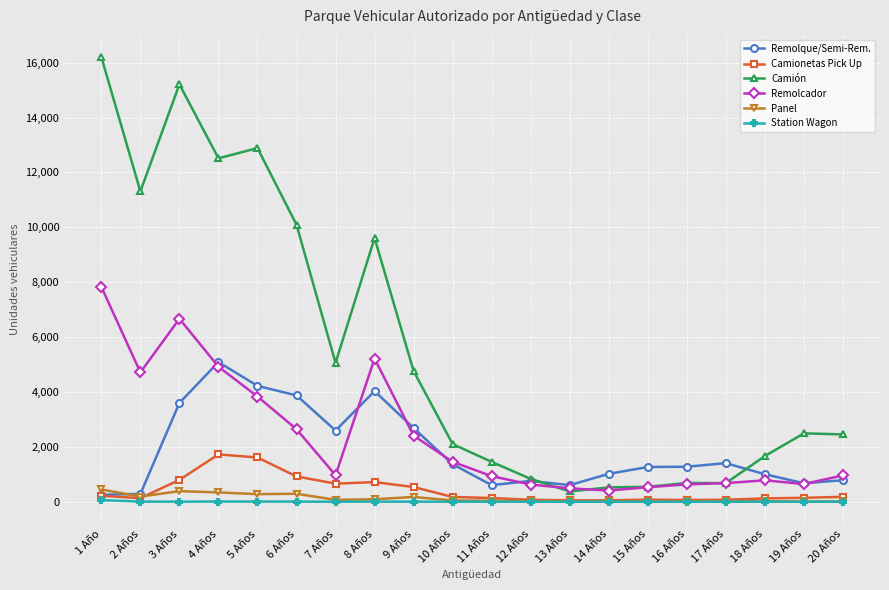

Where is the first local minimum for Camión?

2 Años